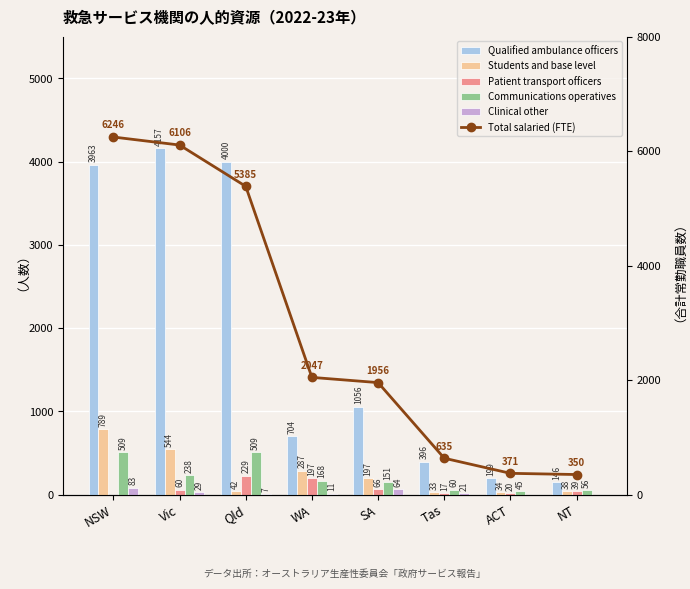

What value does the Total salaried (FTE) series have at Qld, to the nearest 50?

5400